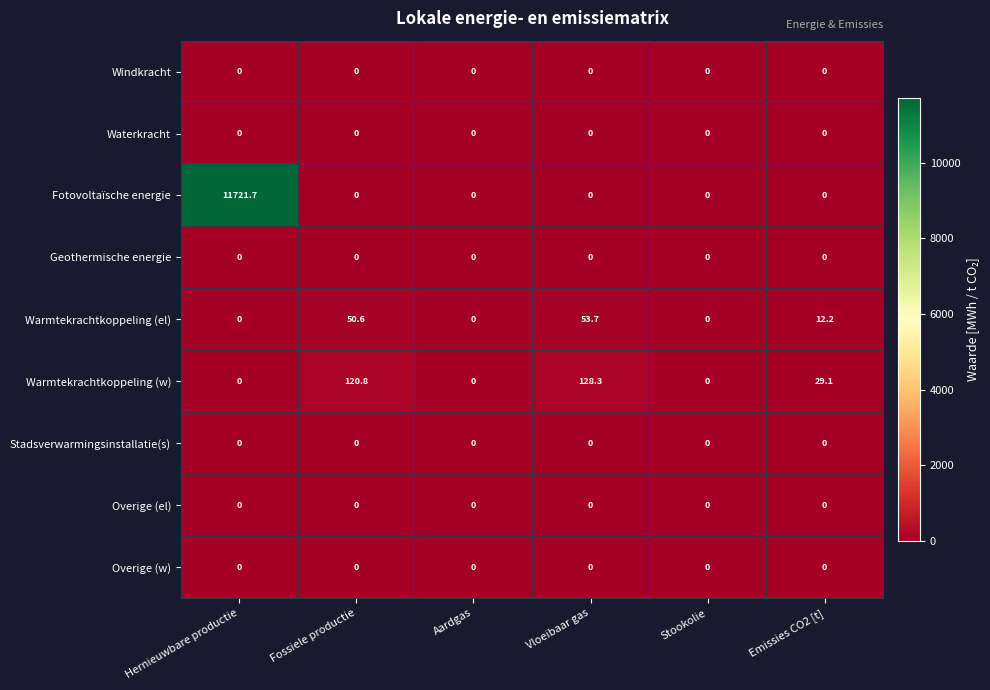

At which category is the sum across all series the highest?

Hernieuwbare productie